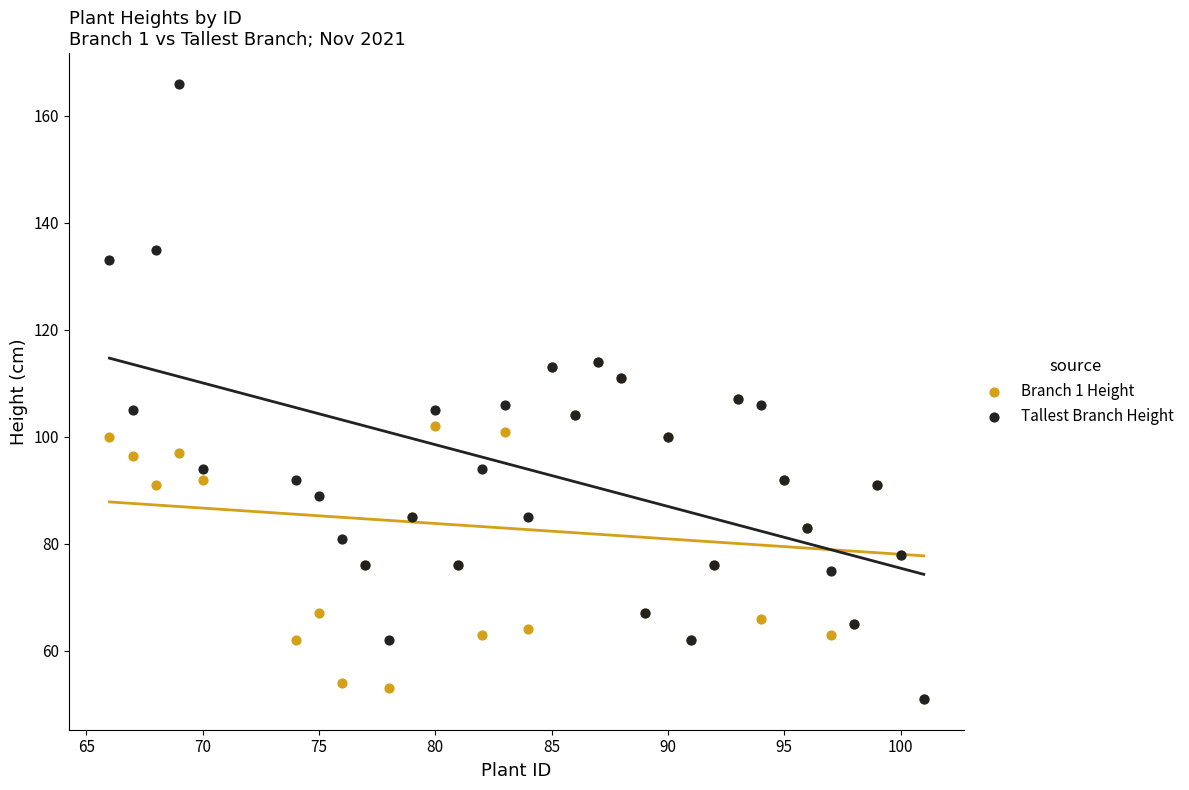

What are all the series names shown in the legend?

Branch 1 Height, Tallest Branch Height